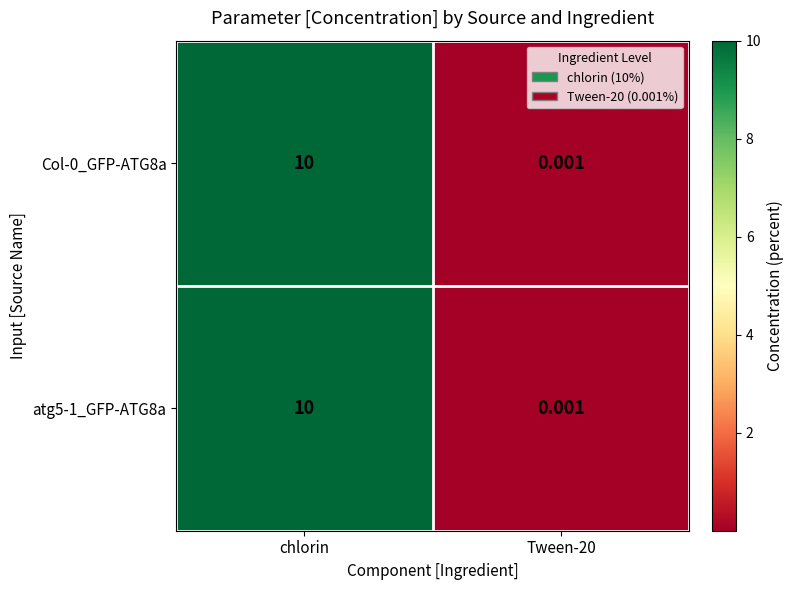

Which label corresponds to the smallest value in the chart?

Tween-20